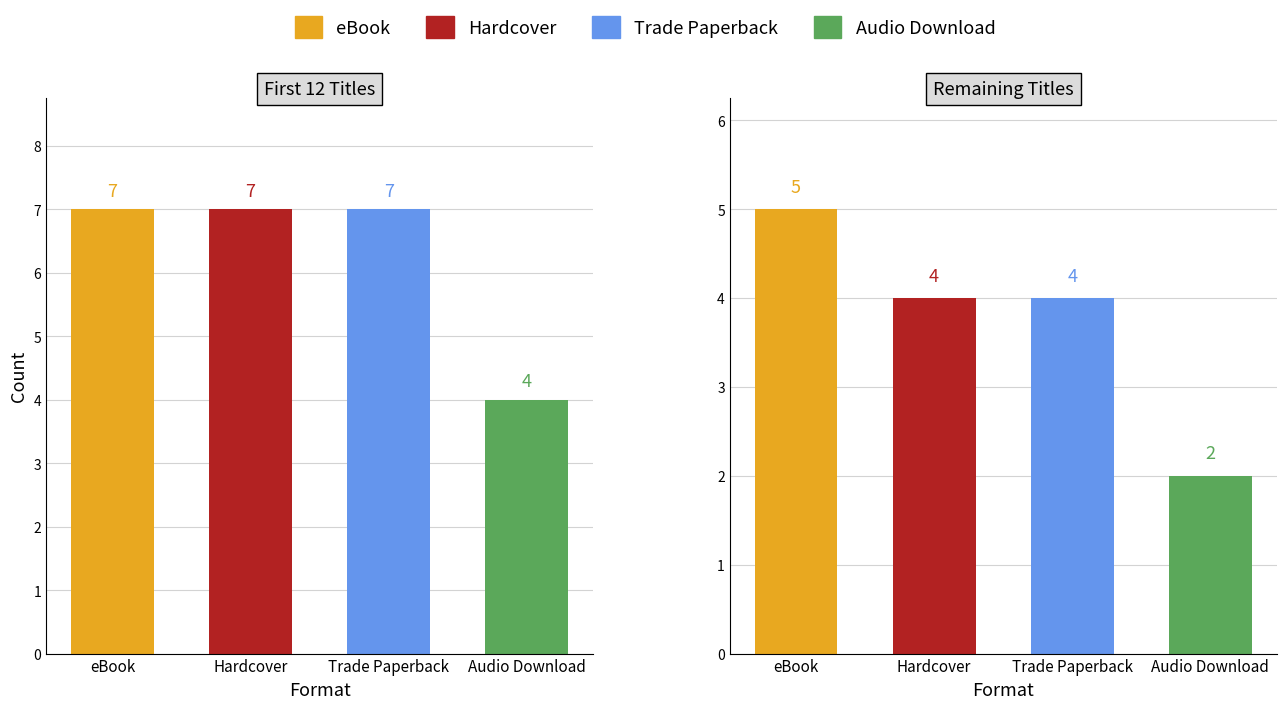

Which category has the highest value across all series?

eBook